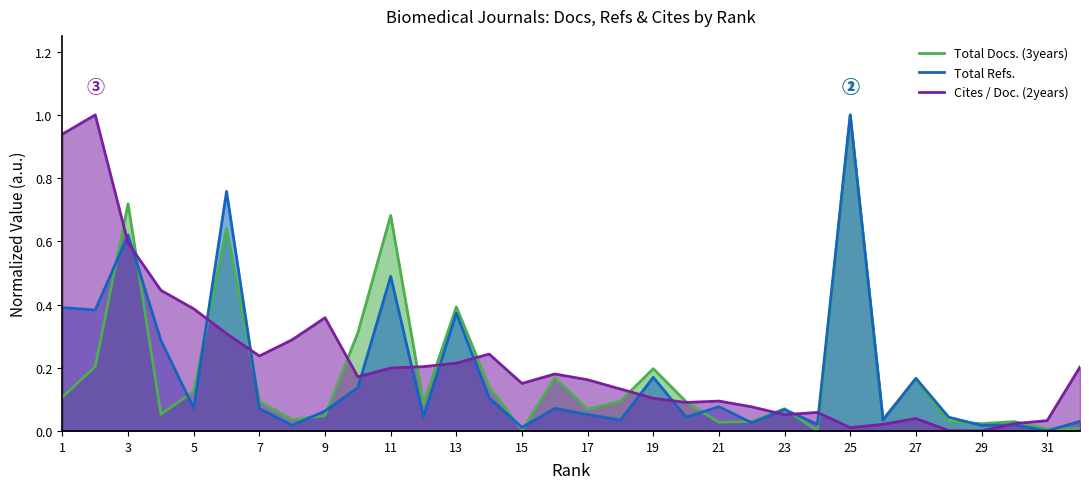

What is the difference between the second highest and second lowest values in the Total Docs. (3years) series?

0.7